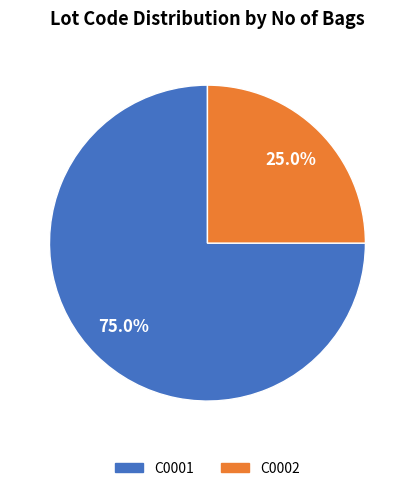

Is C0001 the majority of the pie?

Yes